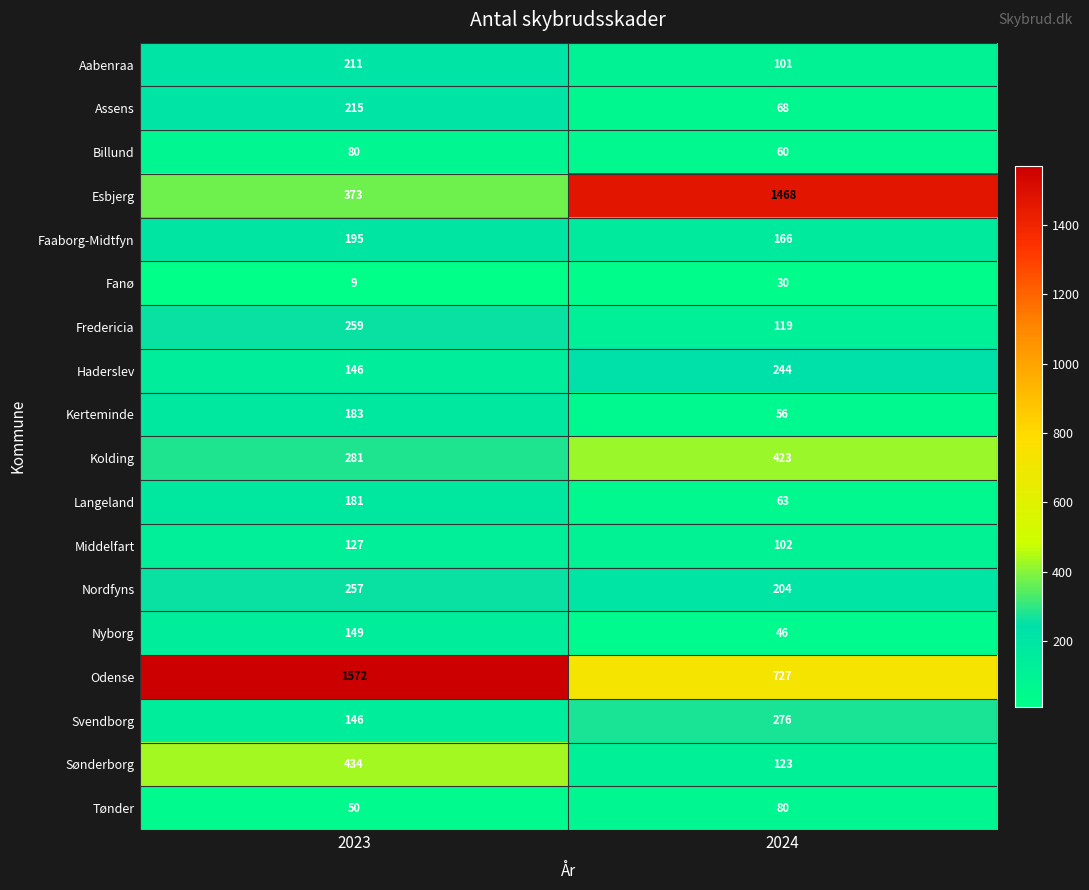

List the labels in order of Faaborg-Midtfyn value, smallest first.

2024, 2023